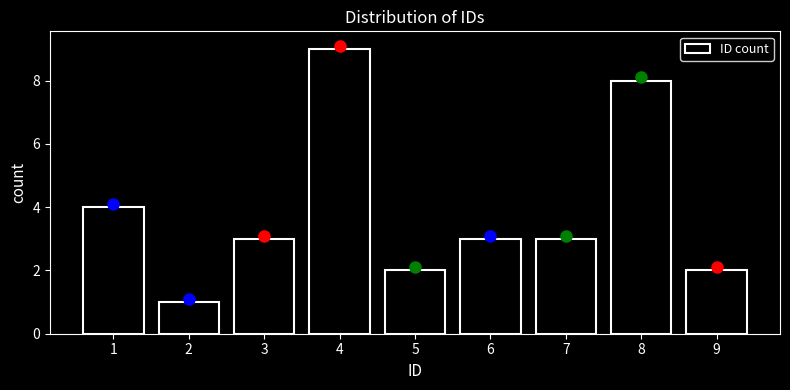

Reading left to right, what are all the values shown in this chart?

1=4	2=1	3=3	4=9	5=2	6=3	7=3	8=8	9=2